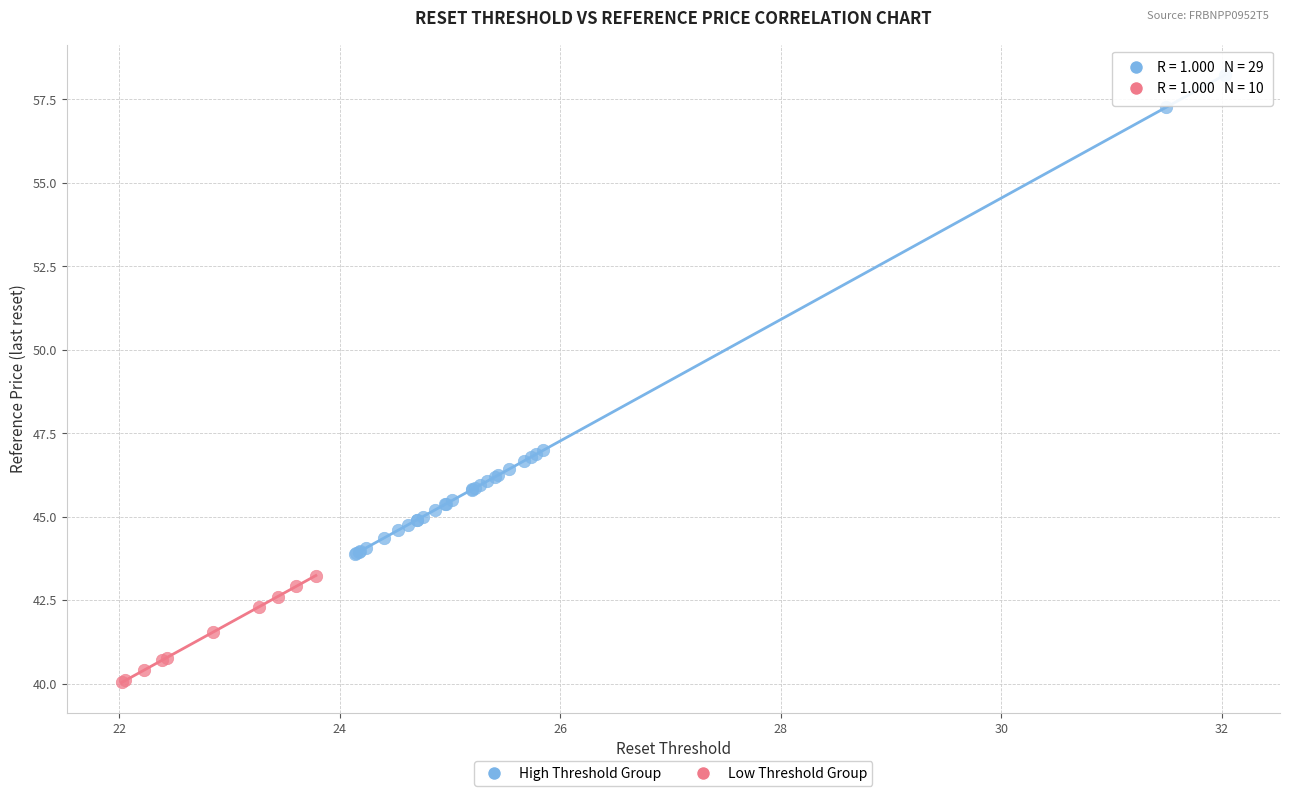

Which series has the largest Y range (max minus min)?

High Threshold Group